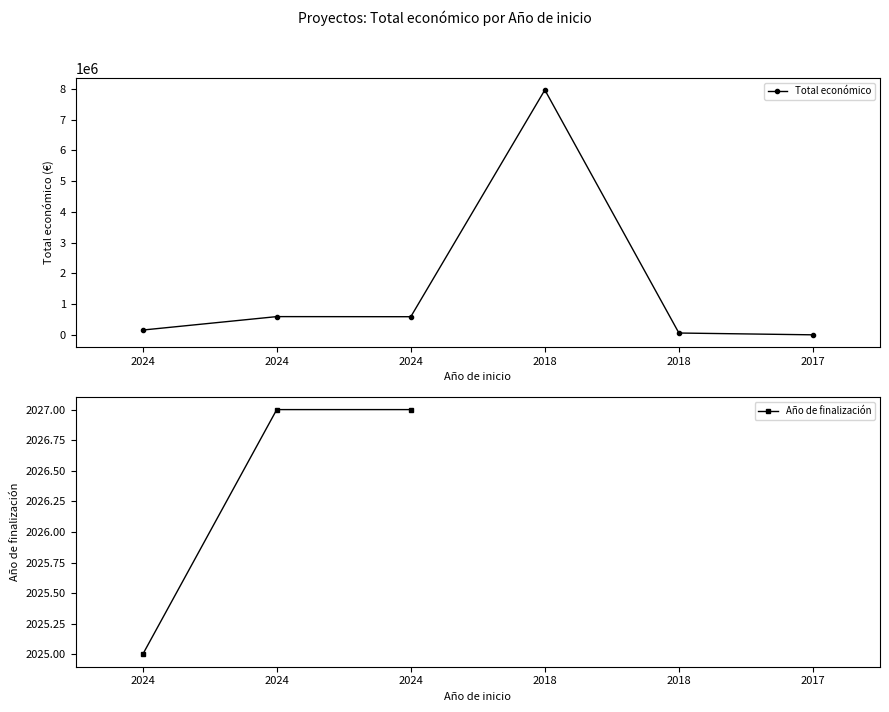

True or false: Total económico and Año de finalización cross at least once.

False